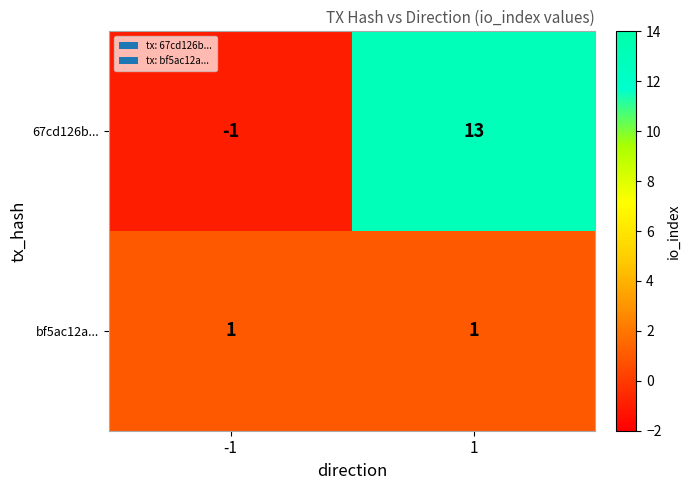

The 67cd126b... series shows -1 at -1. True or false?

True